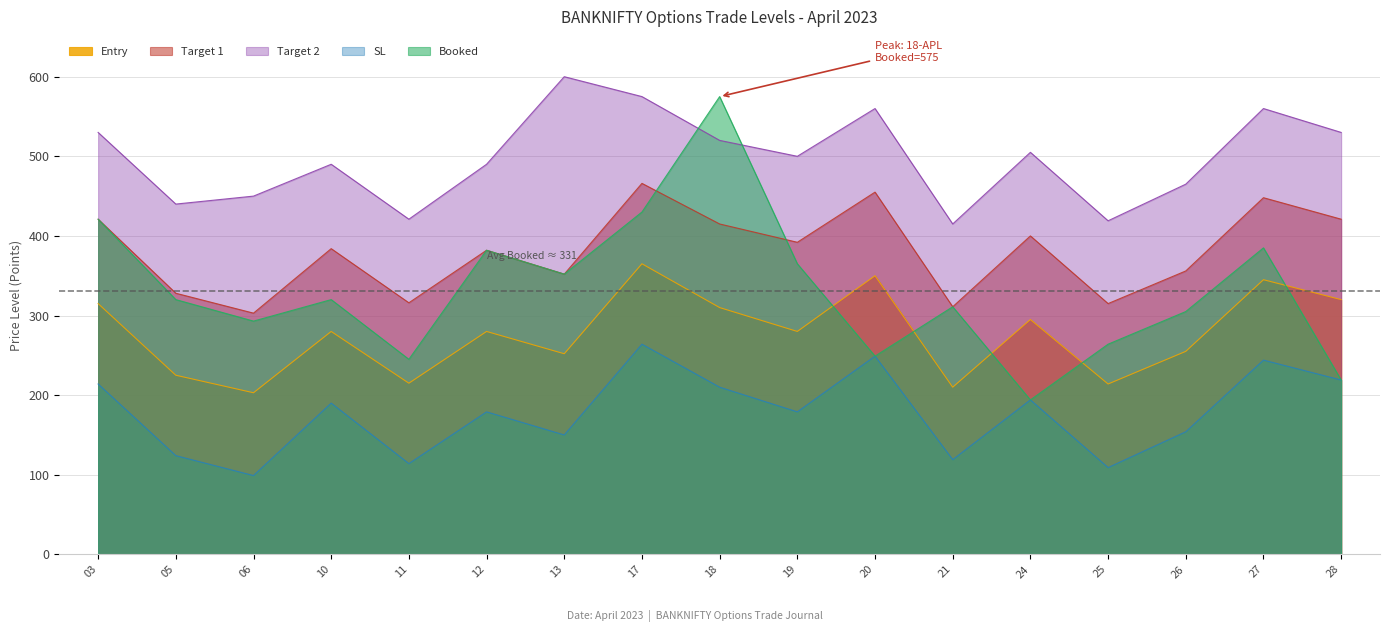

How many times do Target 2 and Booked cross each other?

2